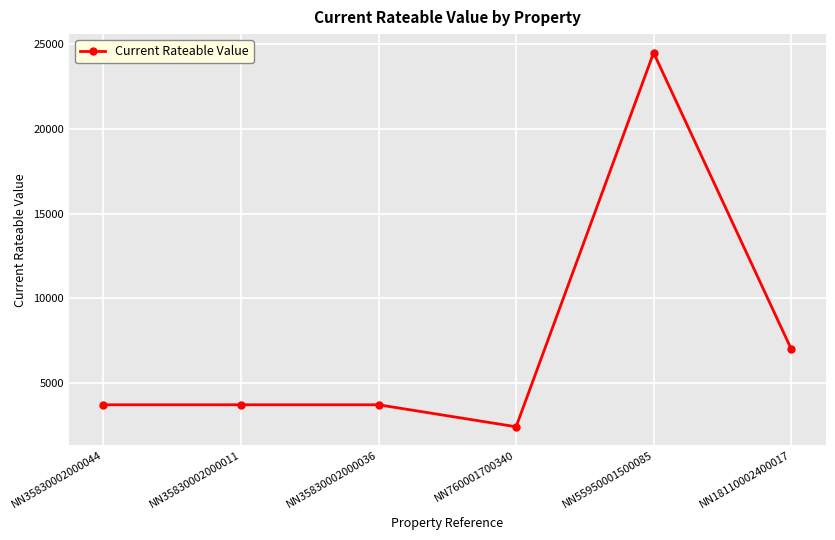

Where is the data nearest to the value 13450?

NN18110002400017